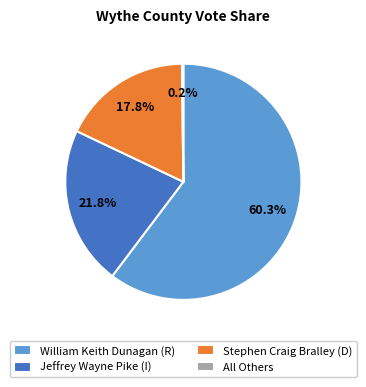

Approximately how many times larger is the value at Jeffrey Wayne Pike (I) compared to William Keith Dunagan (R)?

0.4